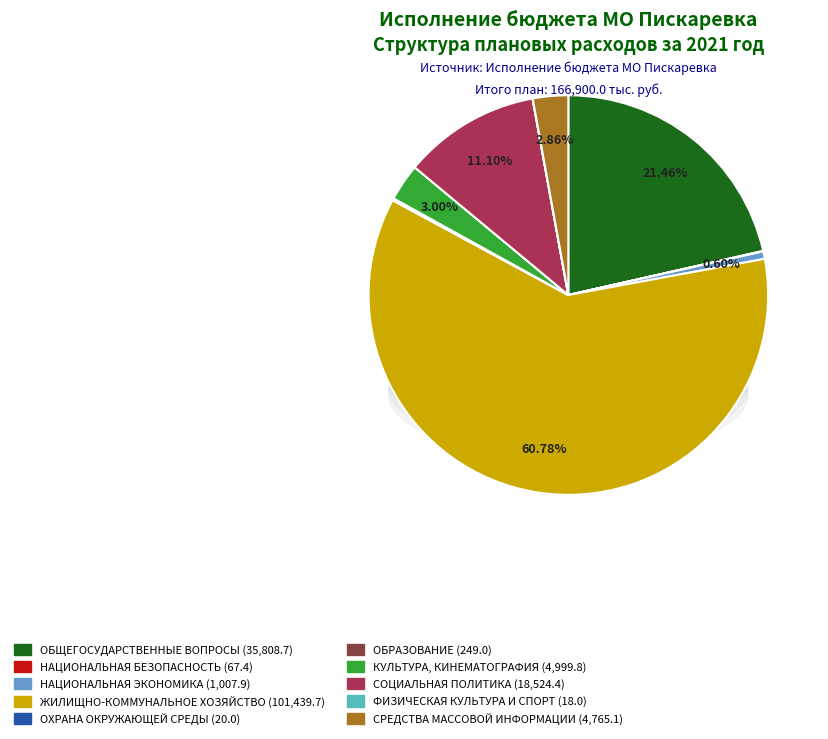

To the nearest percent, what percentage of the pie is СОЦИАЛЬНАЯ ПОЛИТИКА?

11%